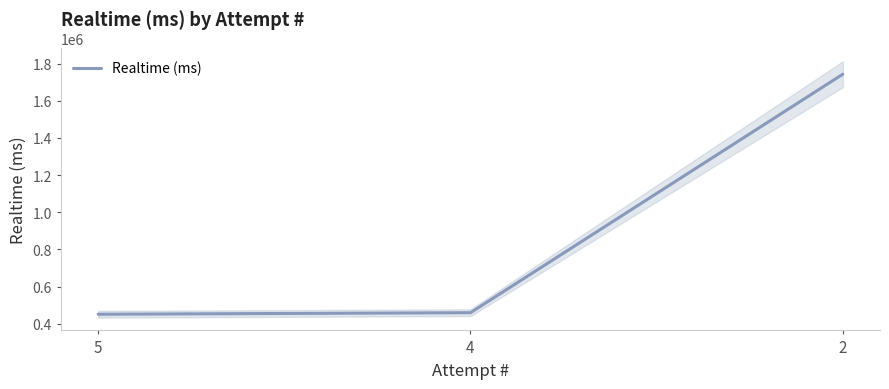

Where does the data first go above 459030?

2